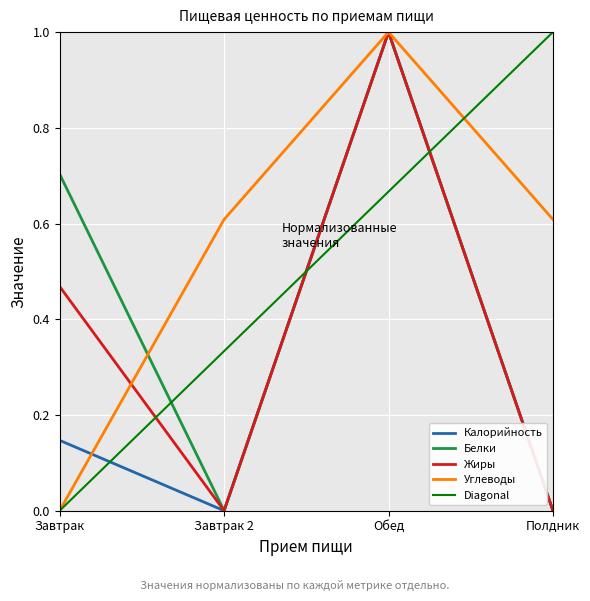

The value of Углеводы at Завтрак 2 is 1.0. True or false?

False